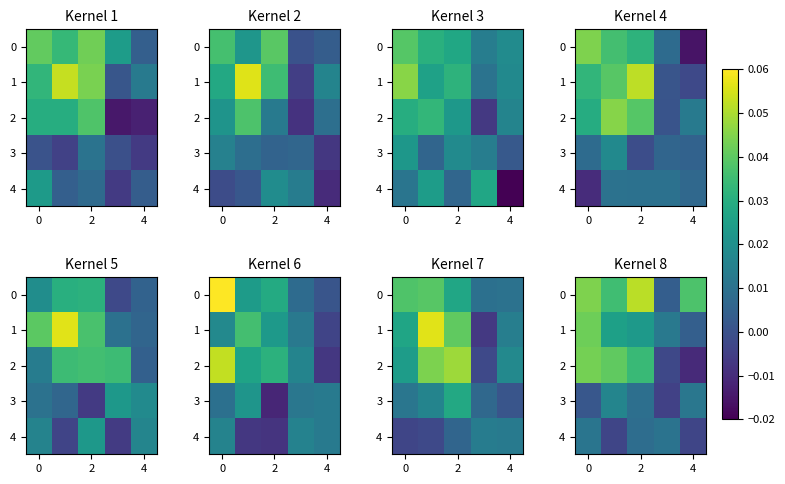

How many distinct data groups are displayed?

5